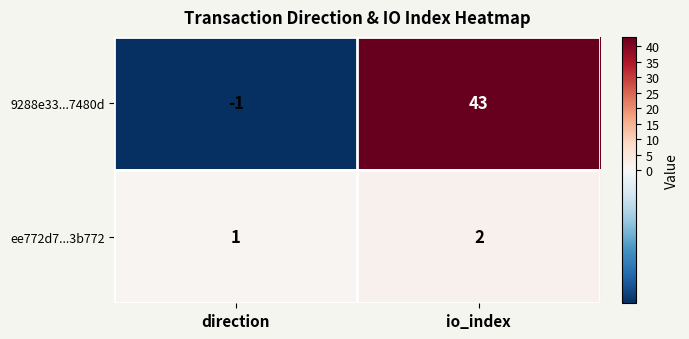

Reading left to right, list all the values displayed in this chart.

9288e33...7480d: direction=-1	io_index=43
ee772d7...3b772: direction=1	io_index=2